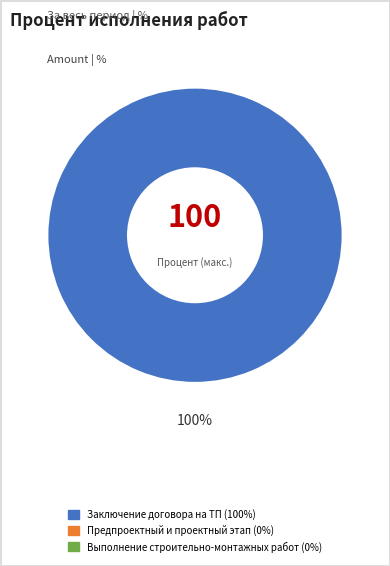

Is there a majority slice in this chart?

Yes